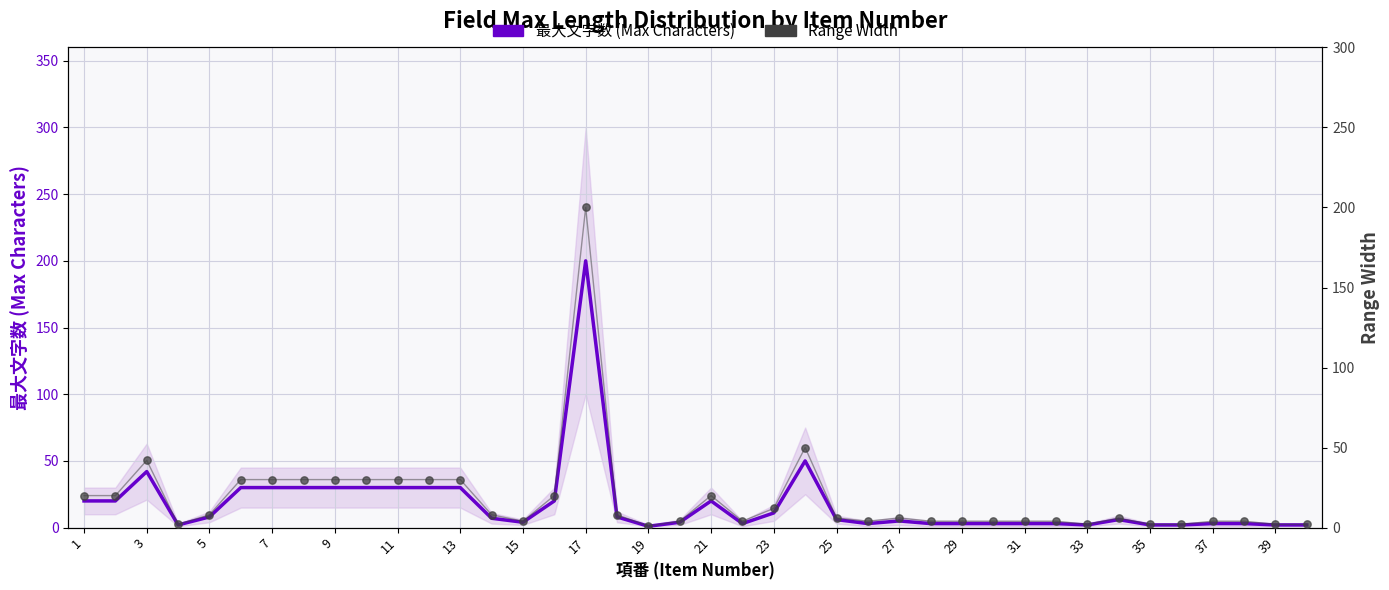

What are all the series names shown in the legend?

最大文字数, Range Width